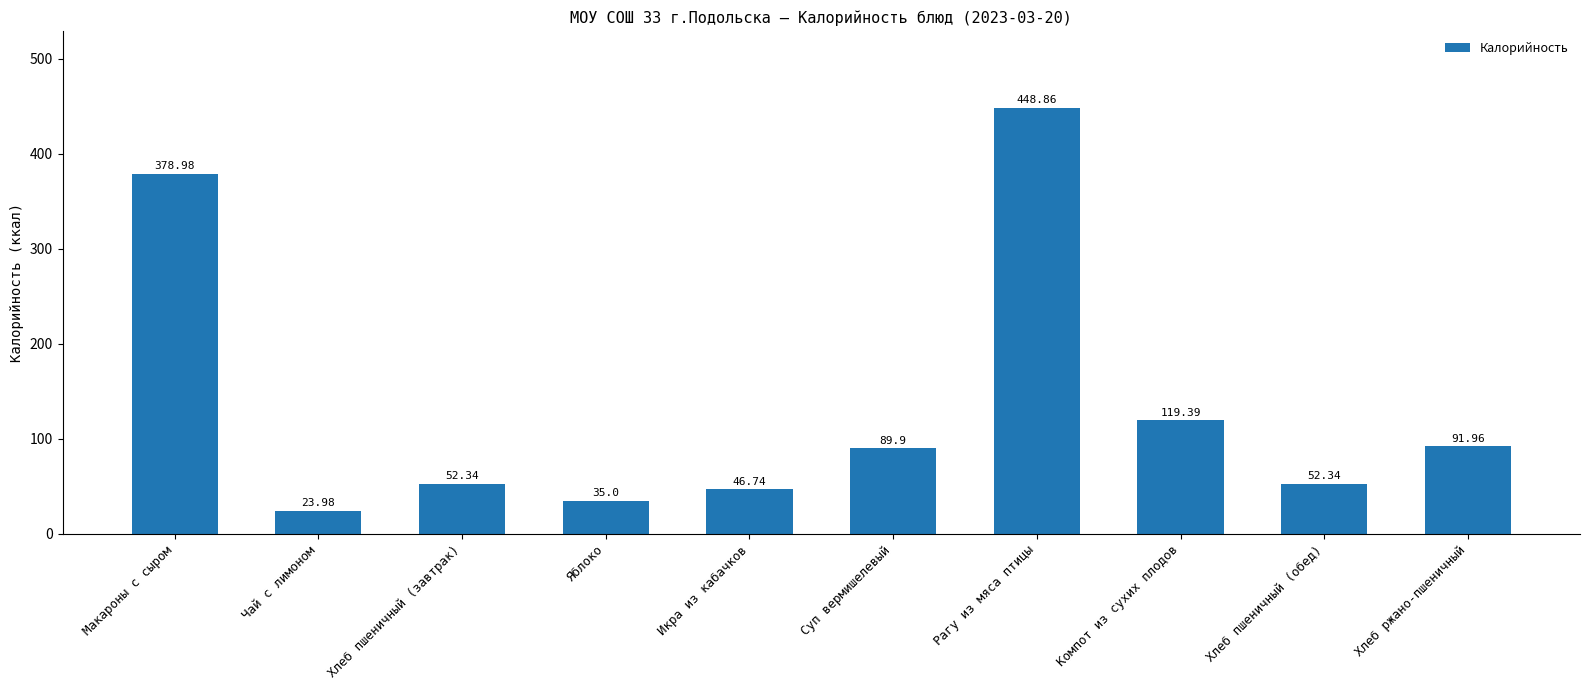

What is the sum of the values at Макароны с сыром and Икра из кабачков?

425.7